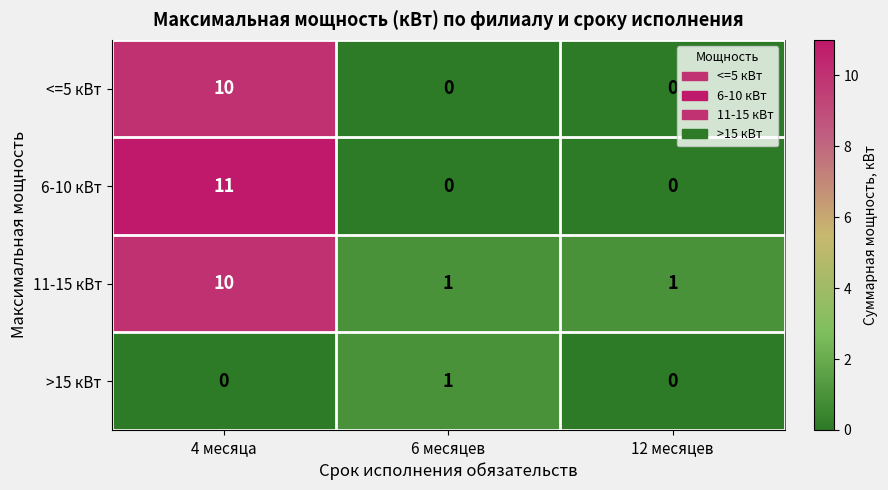

Reading left to right, extract all data points from this chart.

<=5 кВт: 4 месяца=10	6 месяцев=0	12 месяцев=0
6-10 кВт: 4 месяца=11	6 месяцев=0	12 месяцев=0
11-15 кВт: 4 месяца=10	6 месяцев=1	12 месяцев=1
>15 кВт: 4 месяца=0	6 месяцев=1	12 месяцев=0